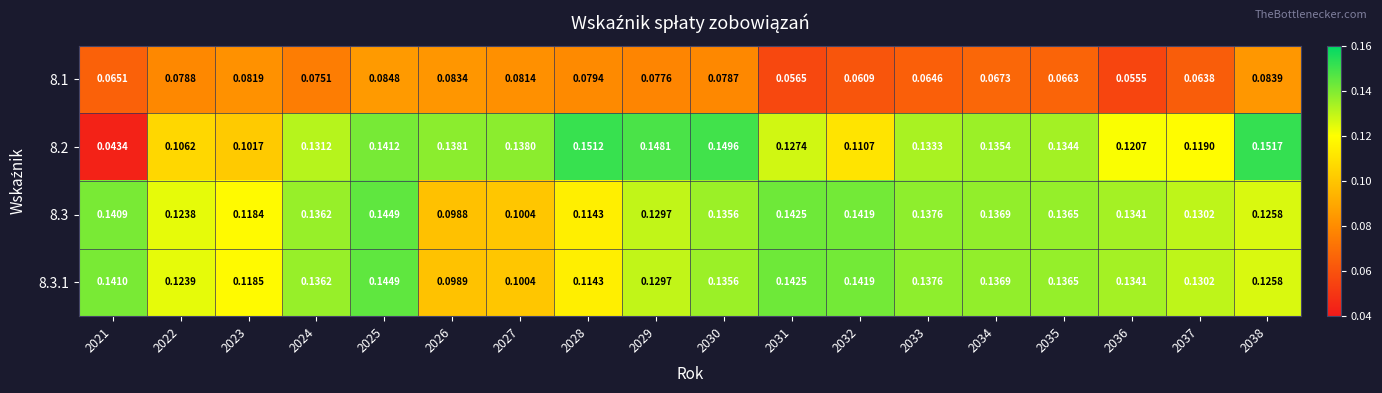

Which series has the widest spread of values?

8.2